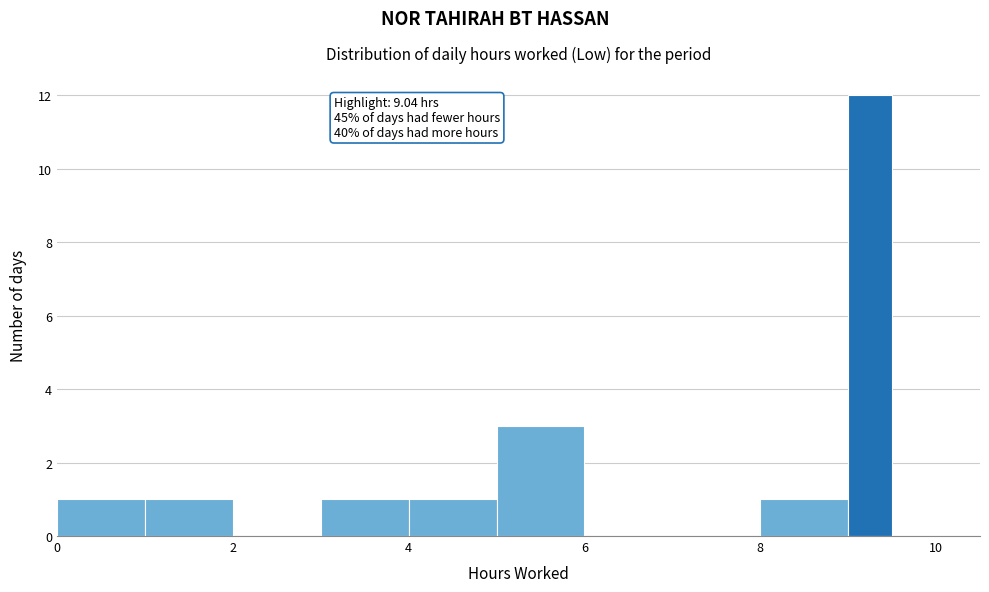

Read against the x-axis, roughly where is the centre of the tallest bar?

9.2